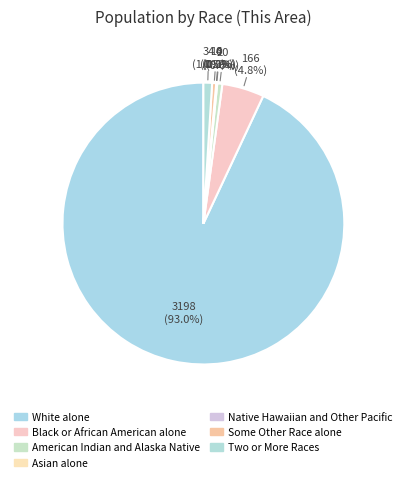

True or false: Black or African American alone accounts for 5% of the total.

True